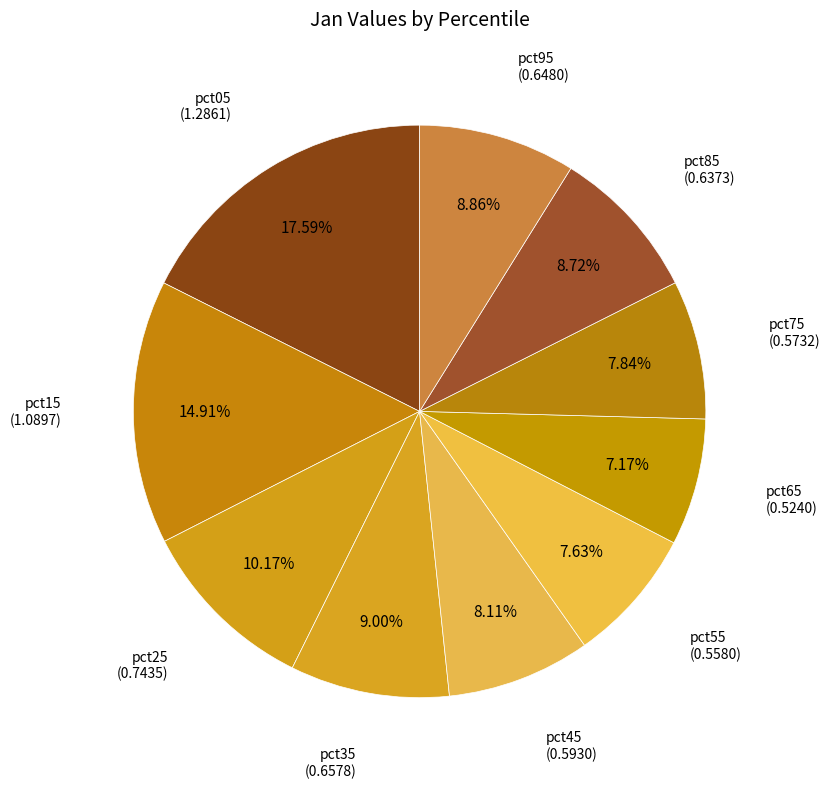

Count the number of slices in the pie.

10